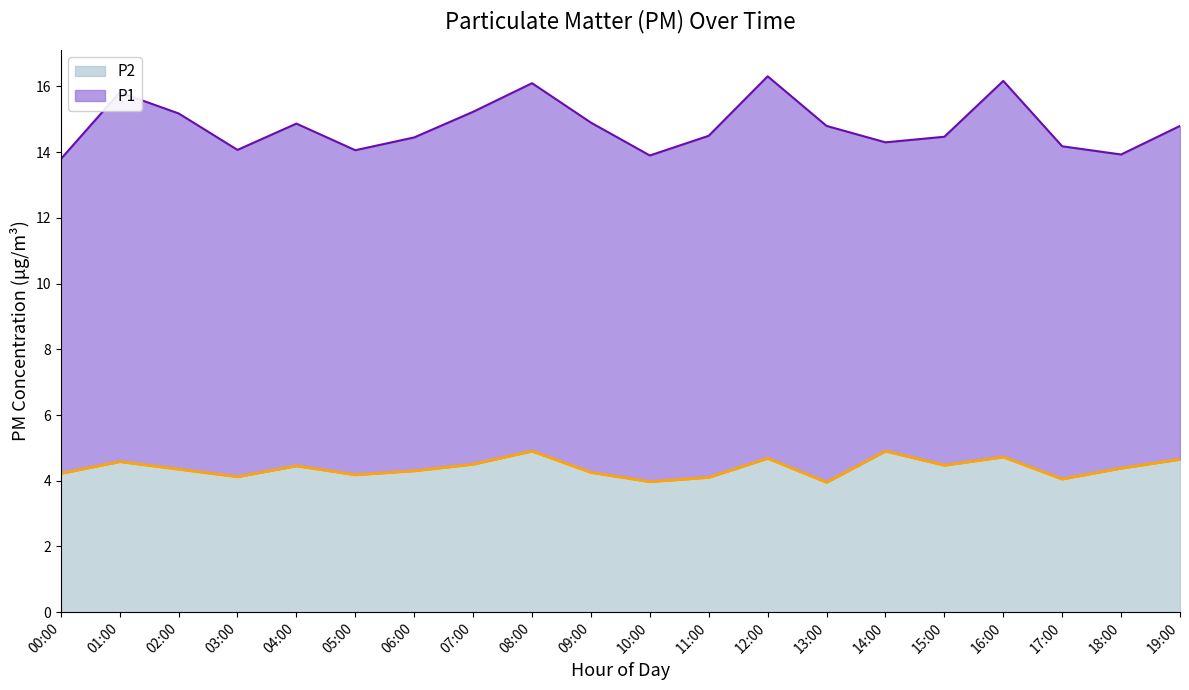

Which label corresponds to the smallest value in the chart?

13:00